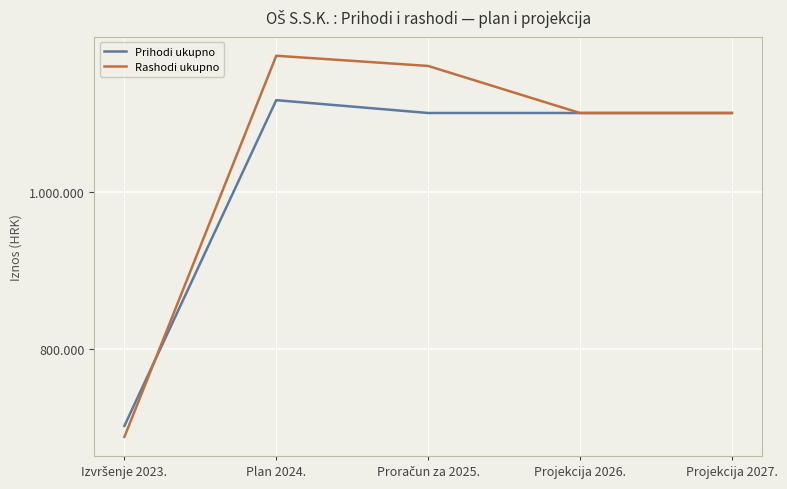

True or false: Rashodi ukupno has more than 2 points higher than both neighbors.

False